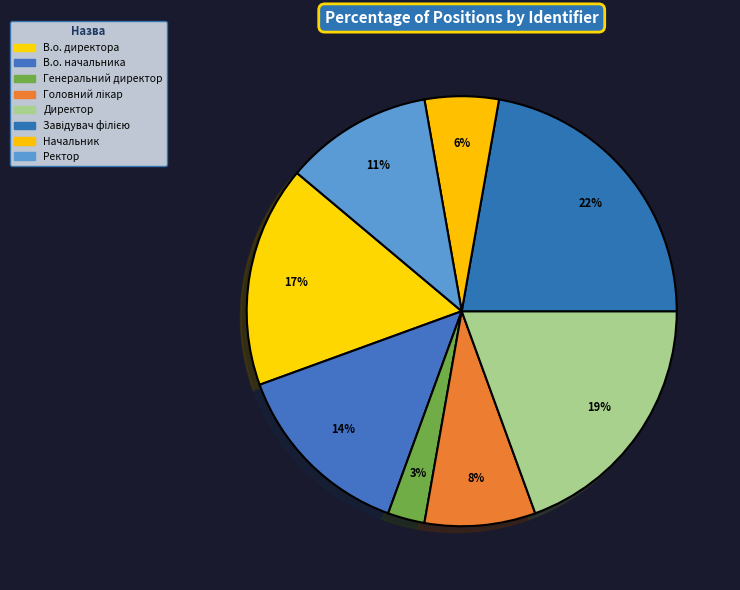

To the nearest percent, what percentage of the pie is В.о. директора?

17%